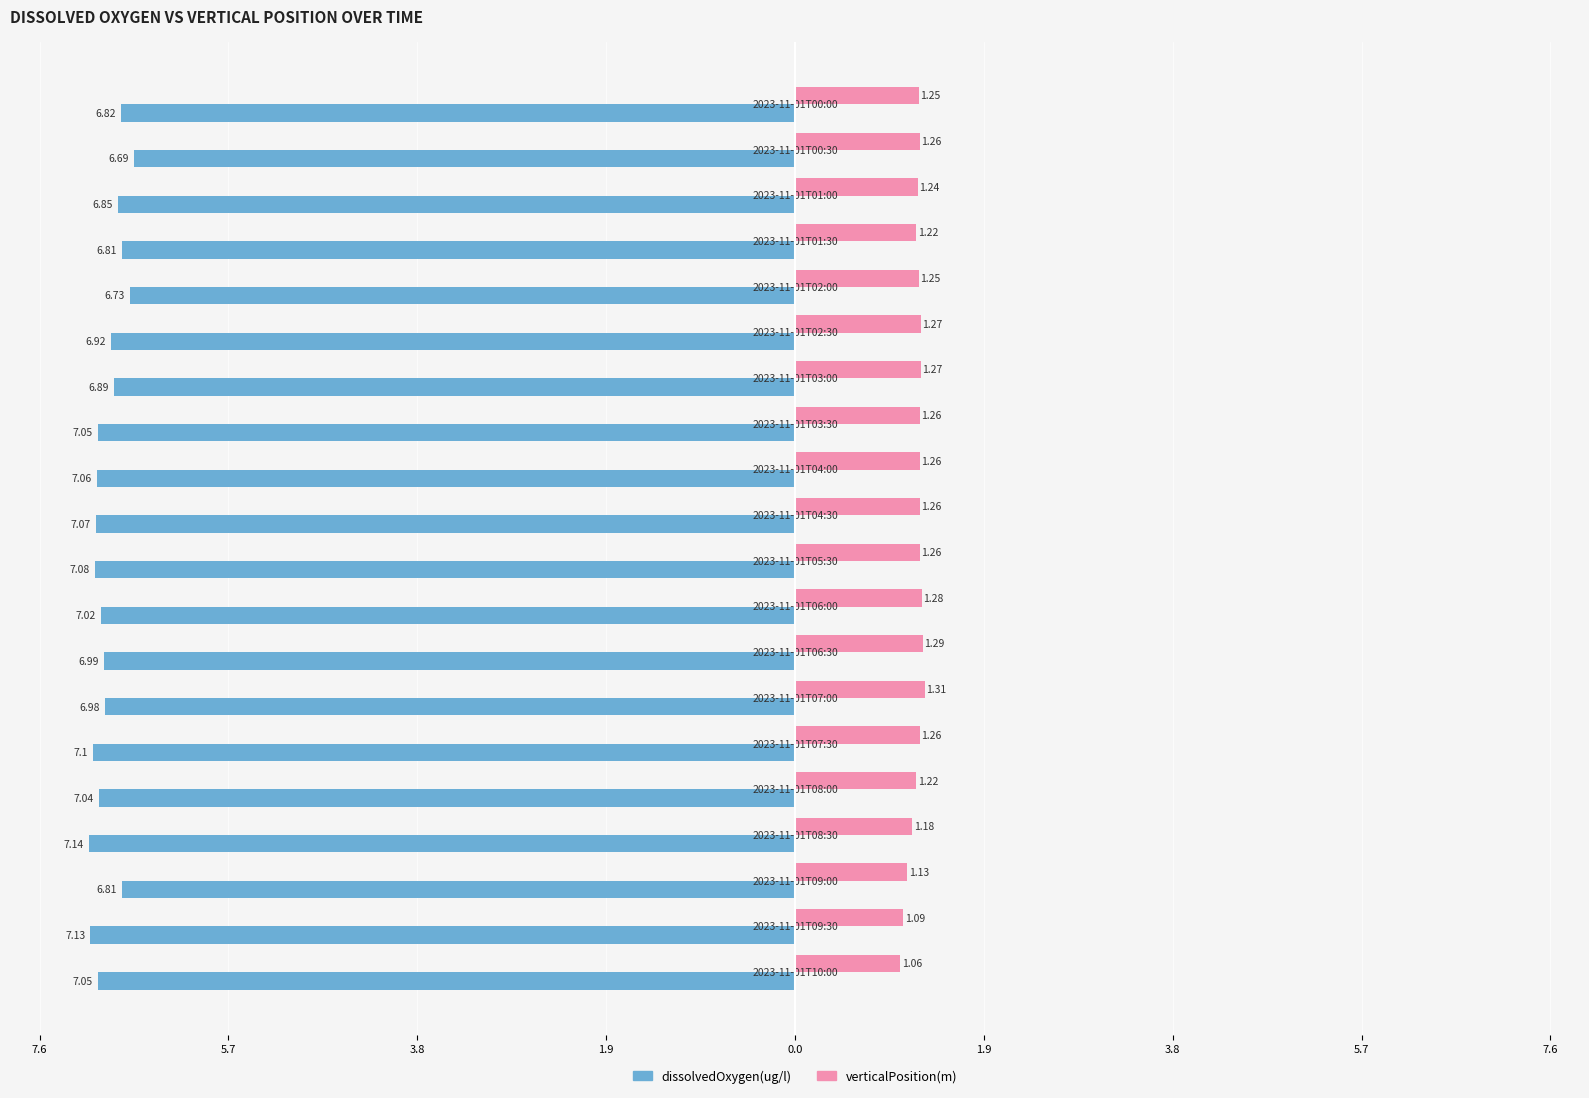

What is the average value of the dissolvedOxygen(ug/l) series?

-7.0